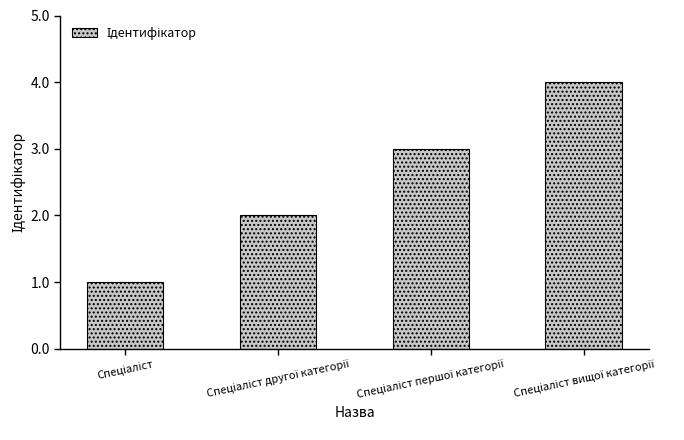

What is the maximum value shown in the chart?

4